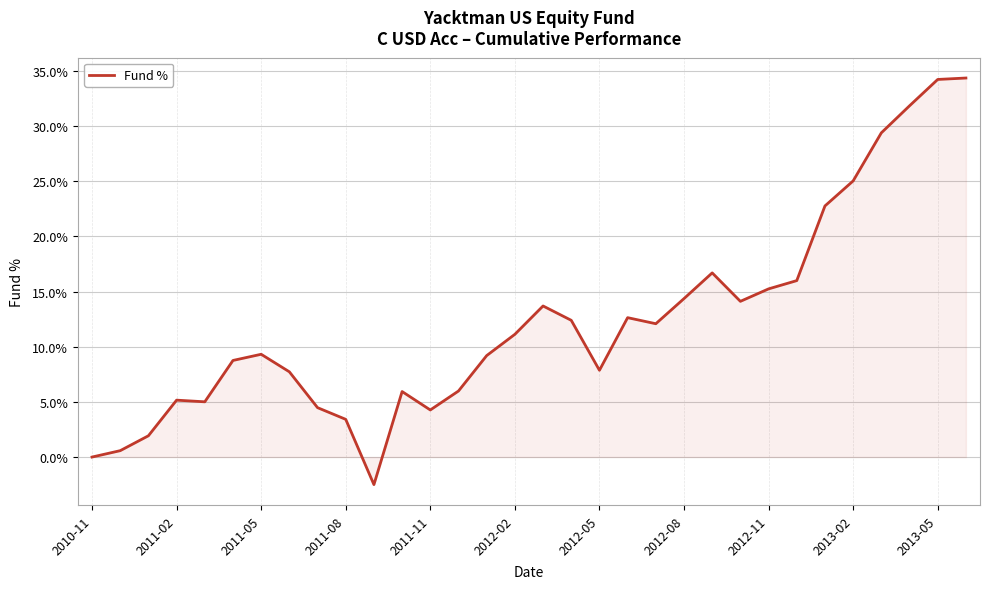

What is the difference between the maximum and minimum values?

36.9